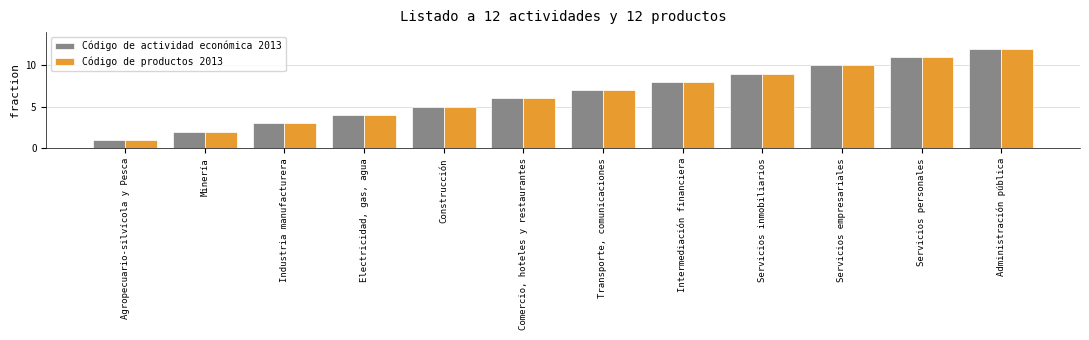

What is the difference between the Código de actividad económica 2013 values at Administración pública and Intermediación financiera?

4